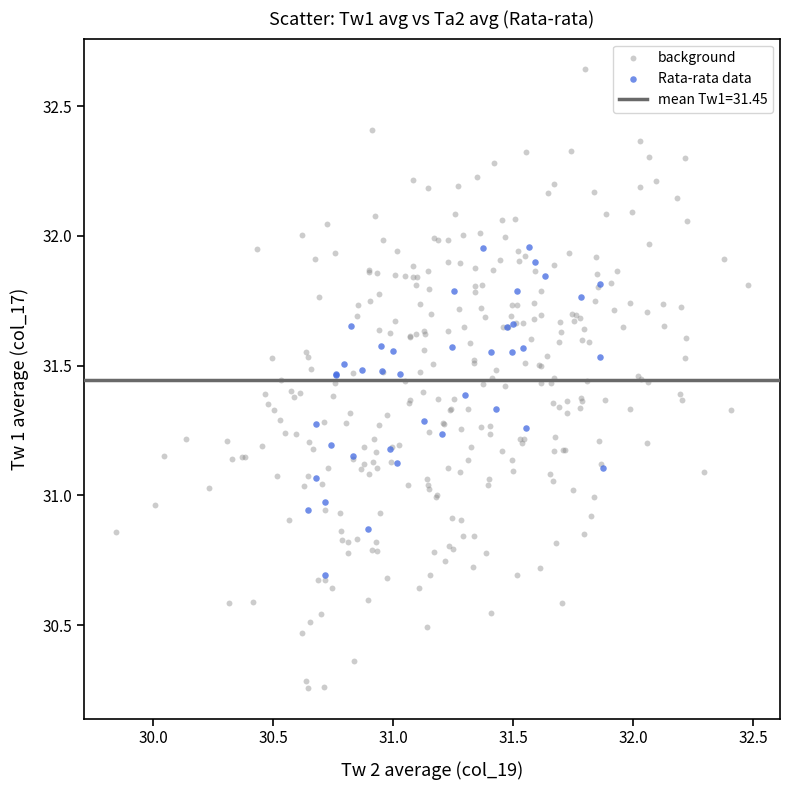

Which series has the largest Y range (max minus min)?

background